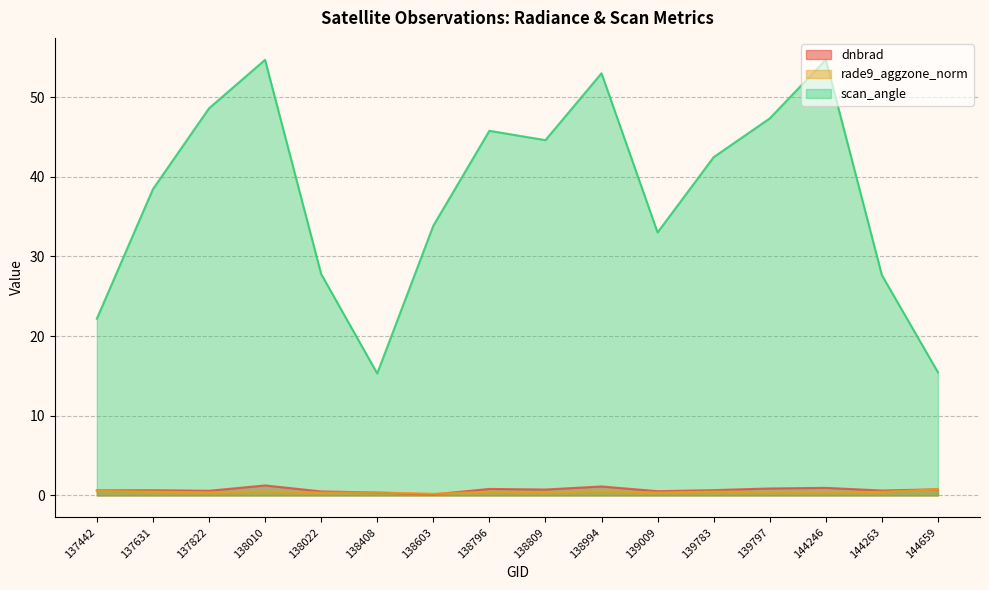

What are all the series names shown in the legend?

dnbrad, rade9_aggzone_norm, scan_angle